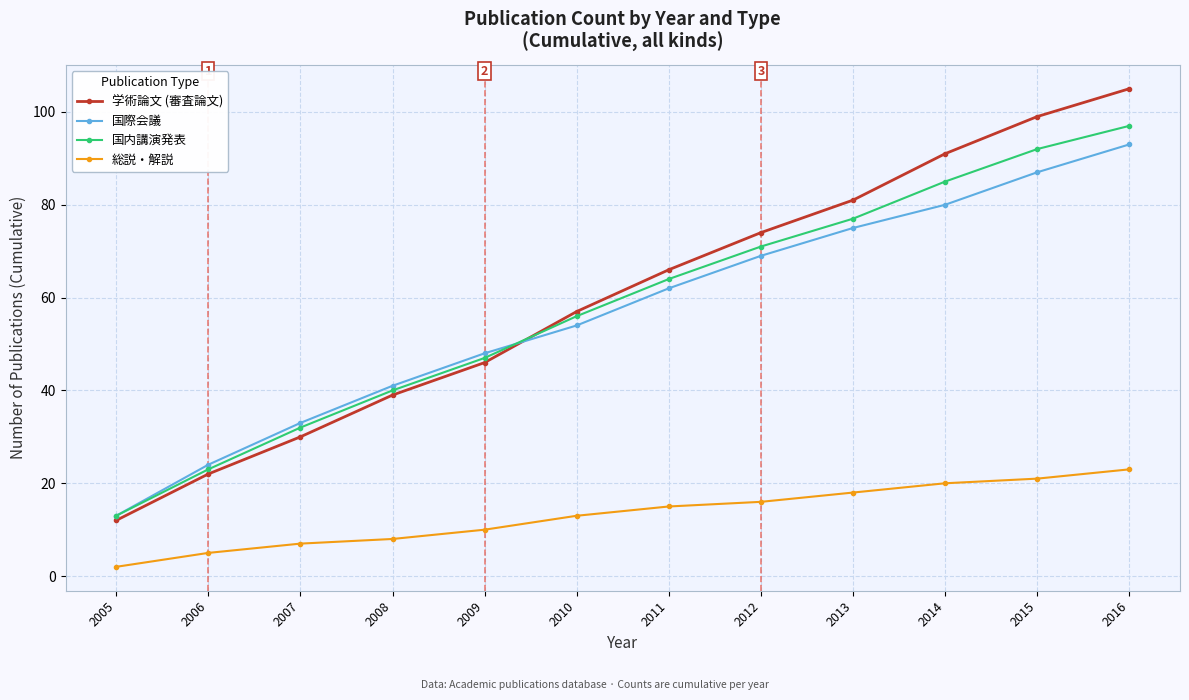

Reading left to right, transcribe all the data shown in this chart.

学術論文 (審査論文): 2005=12	2006=22	2007=30	2008=39	2009=46	2010=57	2011=66	2012=74	2013=81	2014=91	2015=99	2016=105
国際会議: 2005=13	2006=24	2007=33	2008=41	2009=48	2010=54	2011=62	2012=69	2013=75	2014=80	2015=87	2016=93
国内講演発表: 2005=13	2006=23	2007=32	2008=40	2009=47	2010=56	2011=64	2012=71	2013=77	2014=85	2015=92	2016=97
総説・解説: 2005=2	2006=5	2007=7	2008=8	2009=10	2010=13	2011=15	2012=16	2013=18	2014=20	2015=21	2016=23